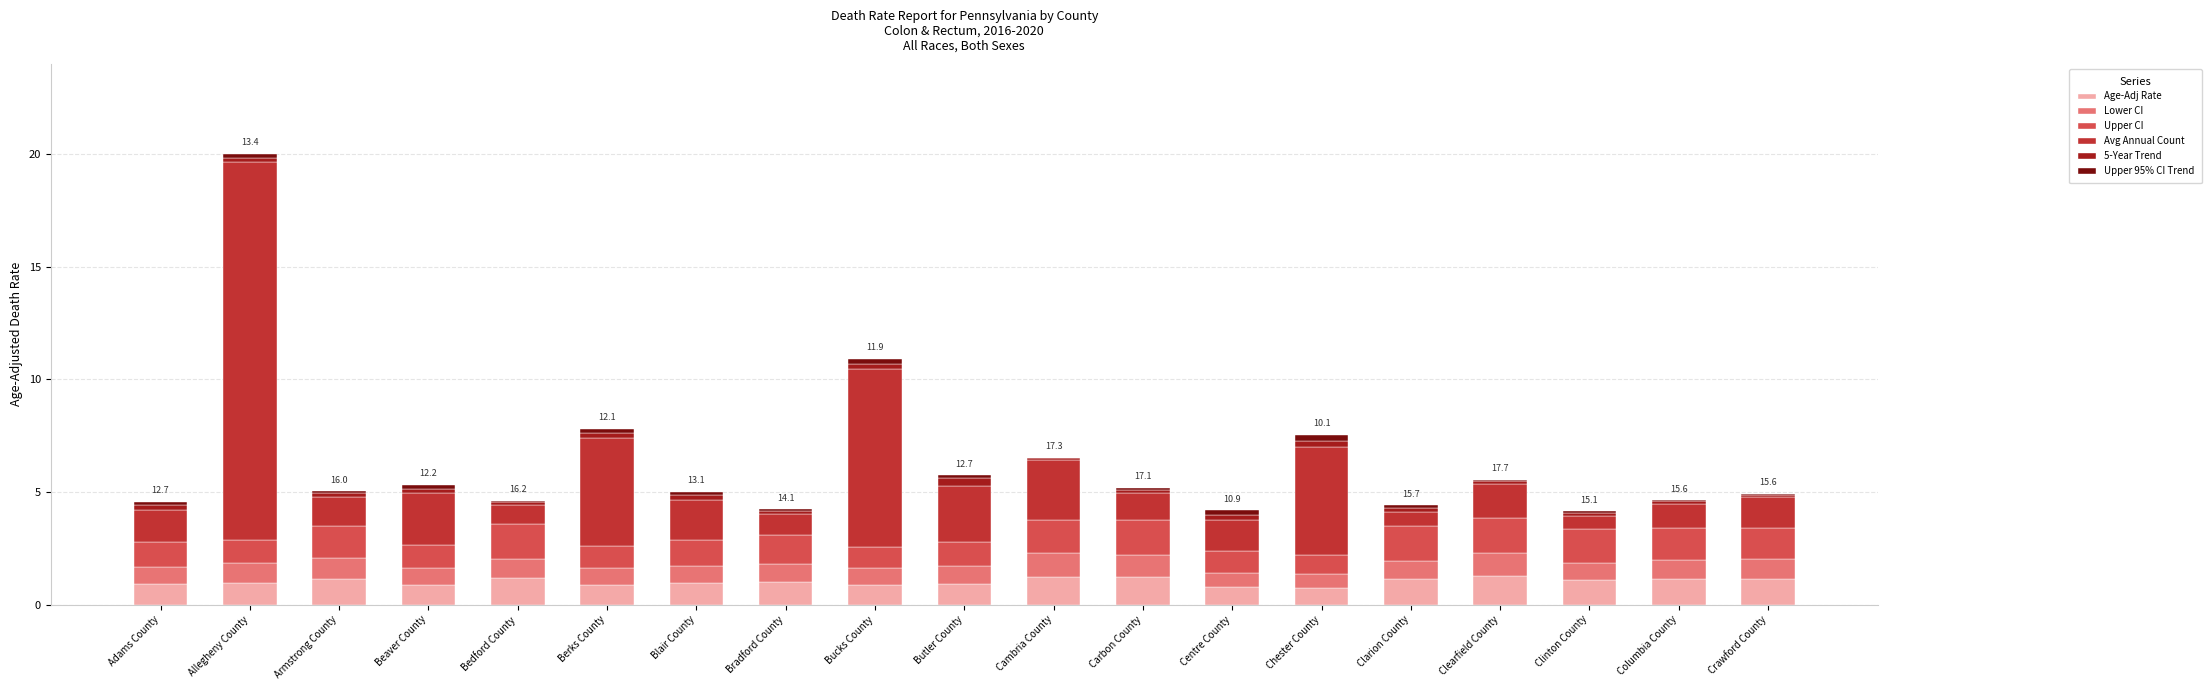

Are the bars grouped side by side (vs. stacked)?

No